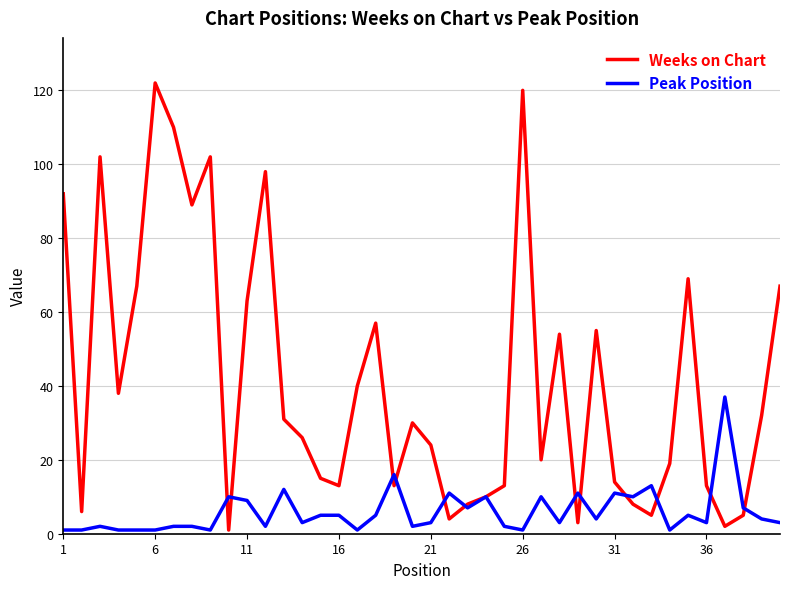

What is the maximum value shown in the chart?

122